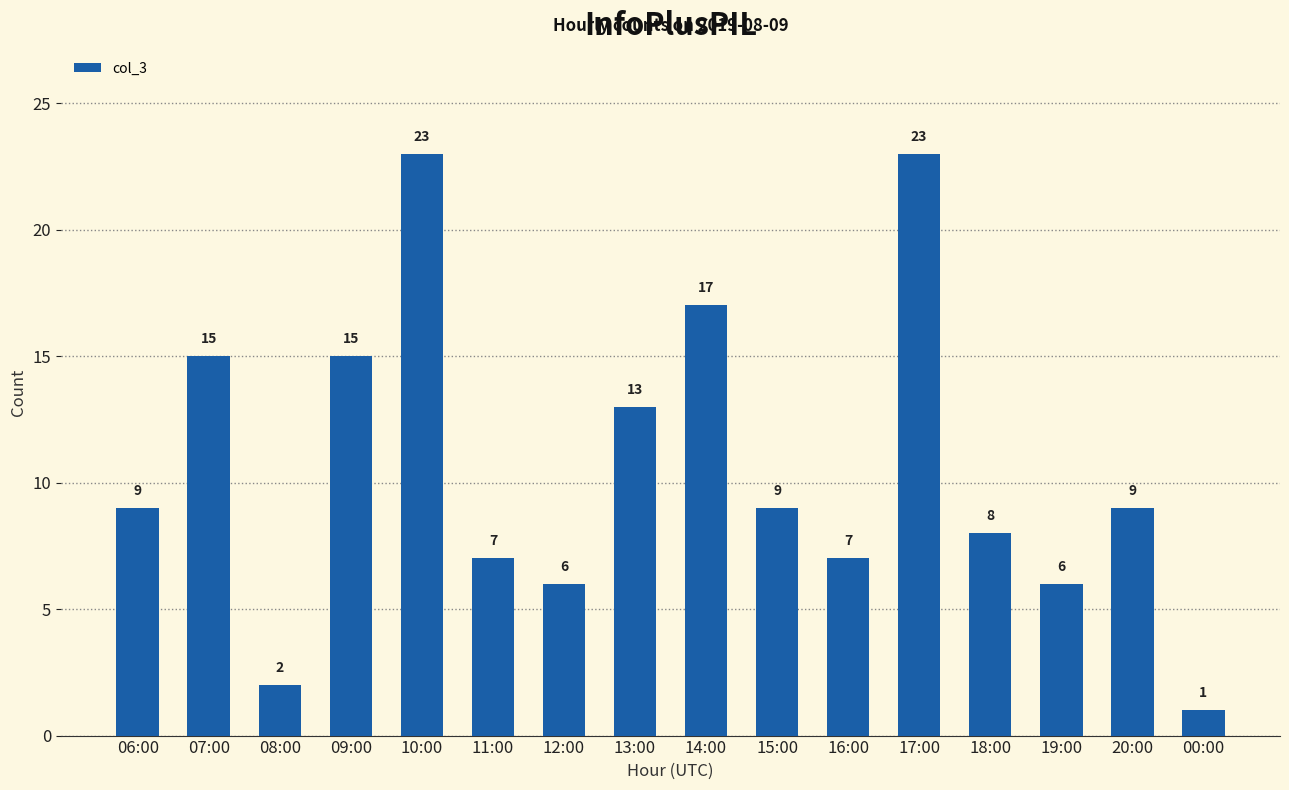

What is the maximum value shown in the chart?

23